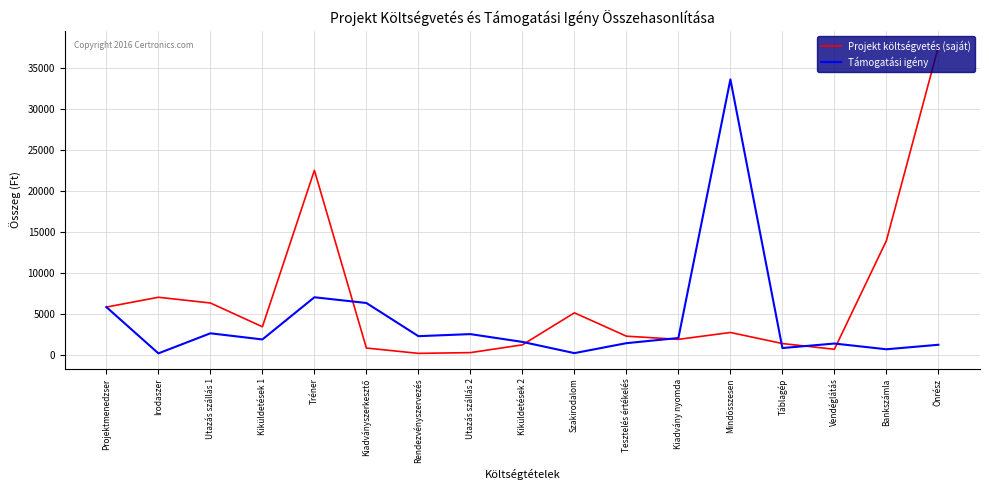

What are all the series names shown in the legend?

Projekt költségvetés (saját), Támogatási igény